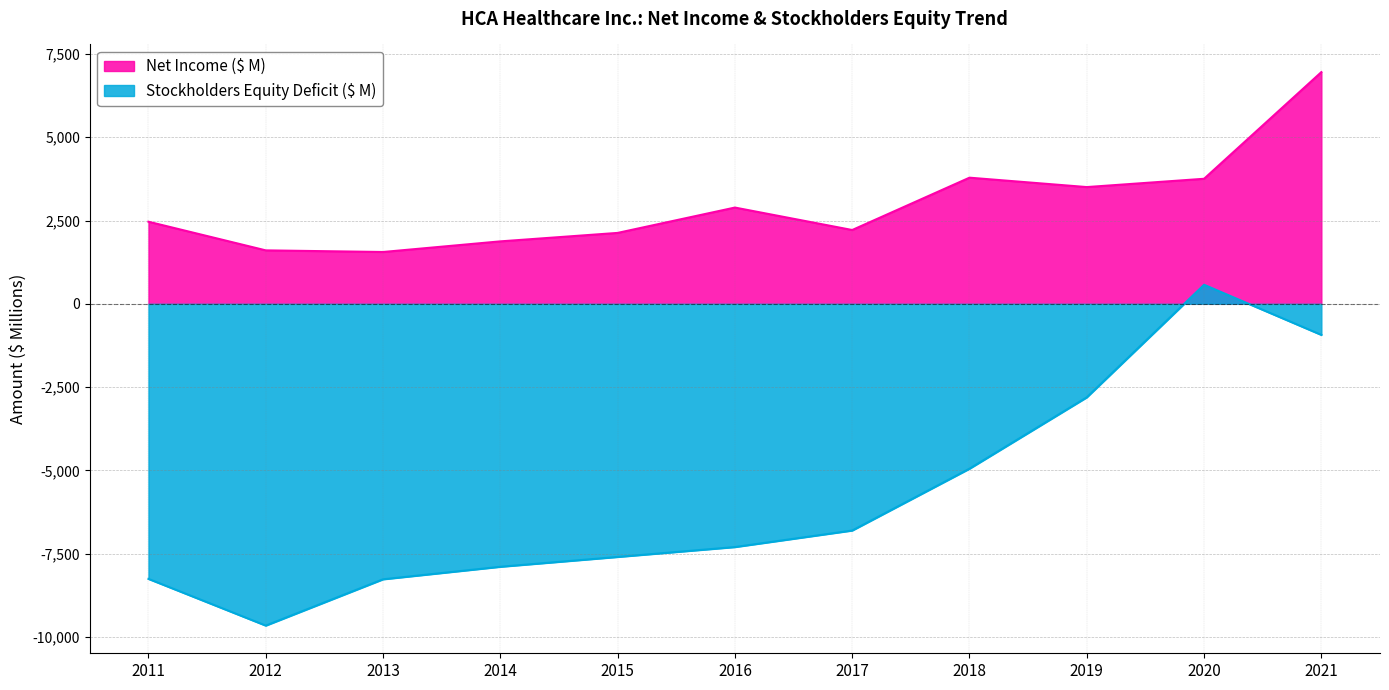

Reading left to right, transcribe all the data shown in this chart.

Net Income ($ M): 2011=2465	2012=1605	2013=1556	2014=1875	2015=2129	2016=2890	2017=2216	2018=3787	2019=3505	2020=3754	2021=6956
Stockholders Equity Deficit ($ M): 2011=-8258	2012=-9660	2013=-8270	2014=-7894	2015=-7599	2016=-7302	2017=-6806	2018=-4950	2019=-2808	2020=572	2021=-933